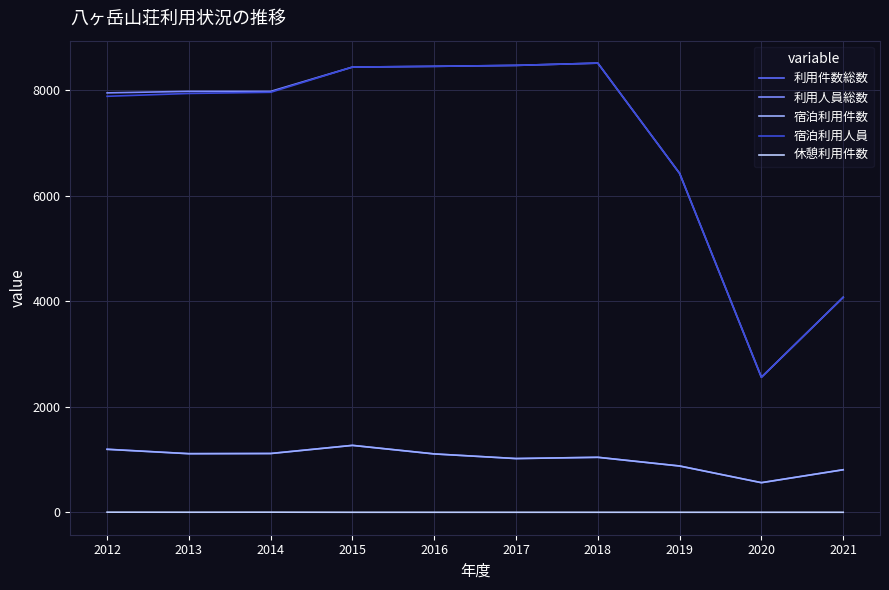

At which label is 利用人員総数 closest to 5536?

2019